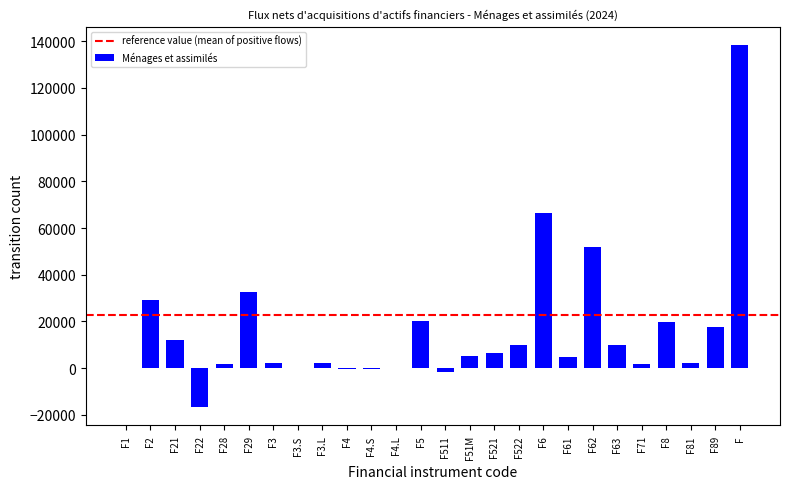

At which label does the data first exceed 4980?

F2